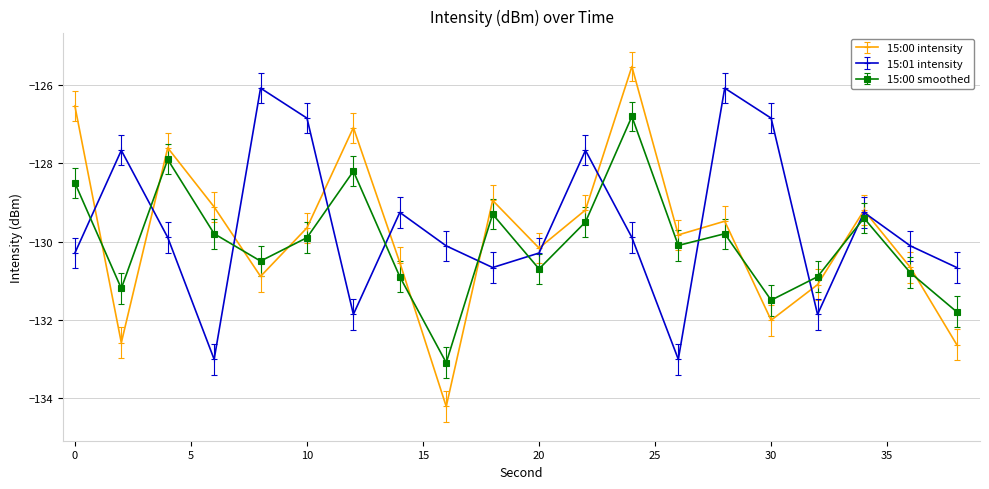

How many distinct data groups are displayed?

3